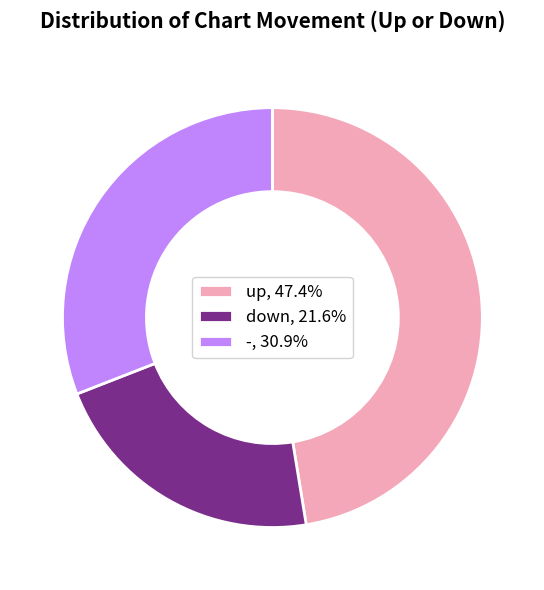

Combined, do up and down account for over 50%?

Yes